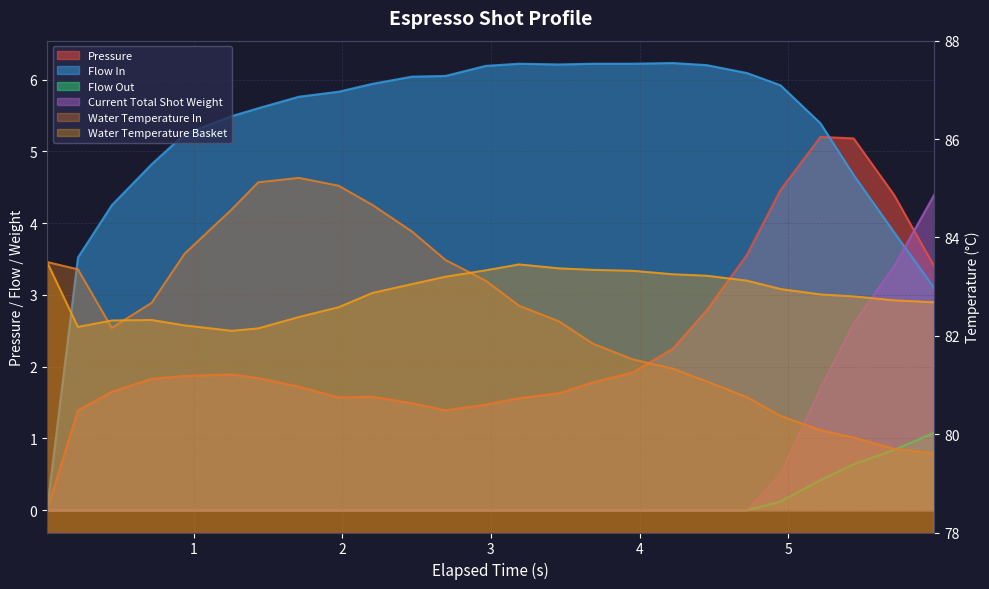

How many values in the water_temperature_in series exceed 82?

15